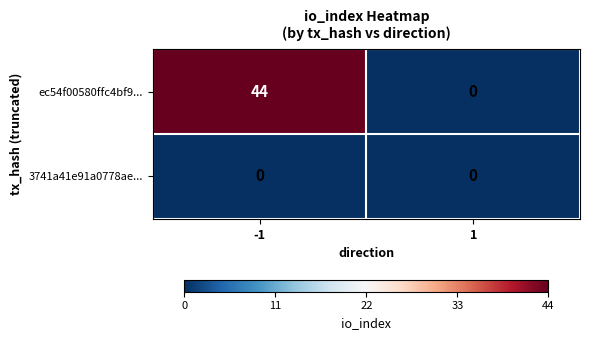

List the series in order of their peak value, lowest first.

3741a41e91a0778ae..., ec54f00580ffc4bf9...